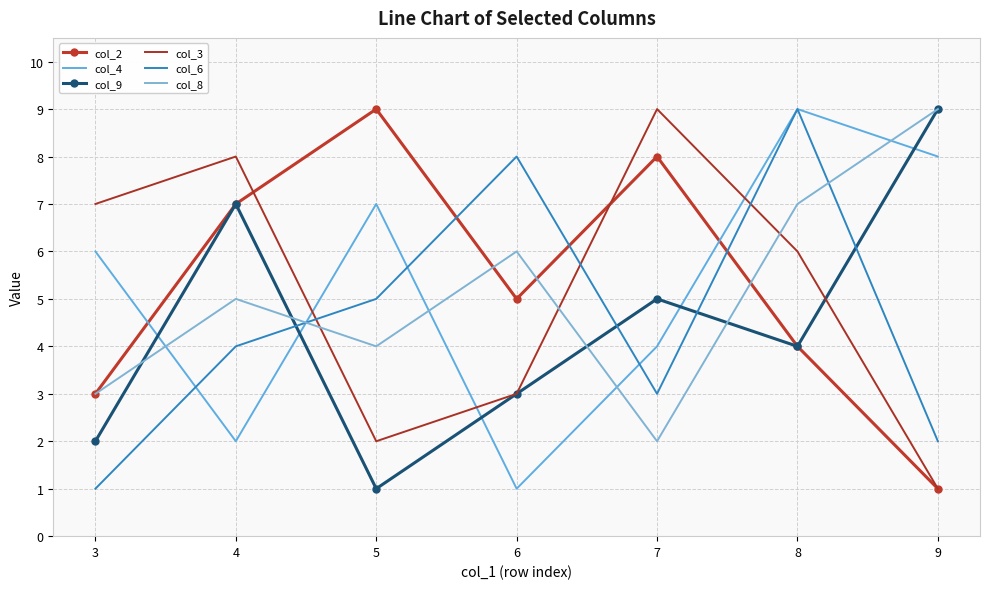

Read the col_3 value at 7.

9